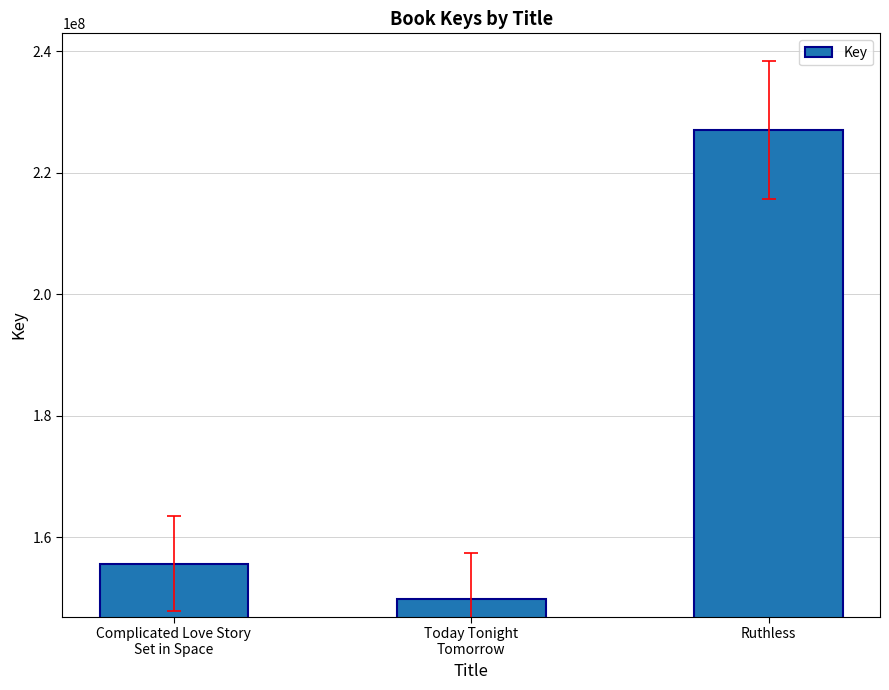

Does the chart contain stacked bars?

No